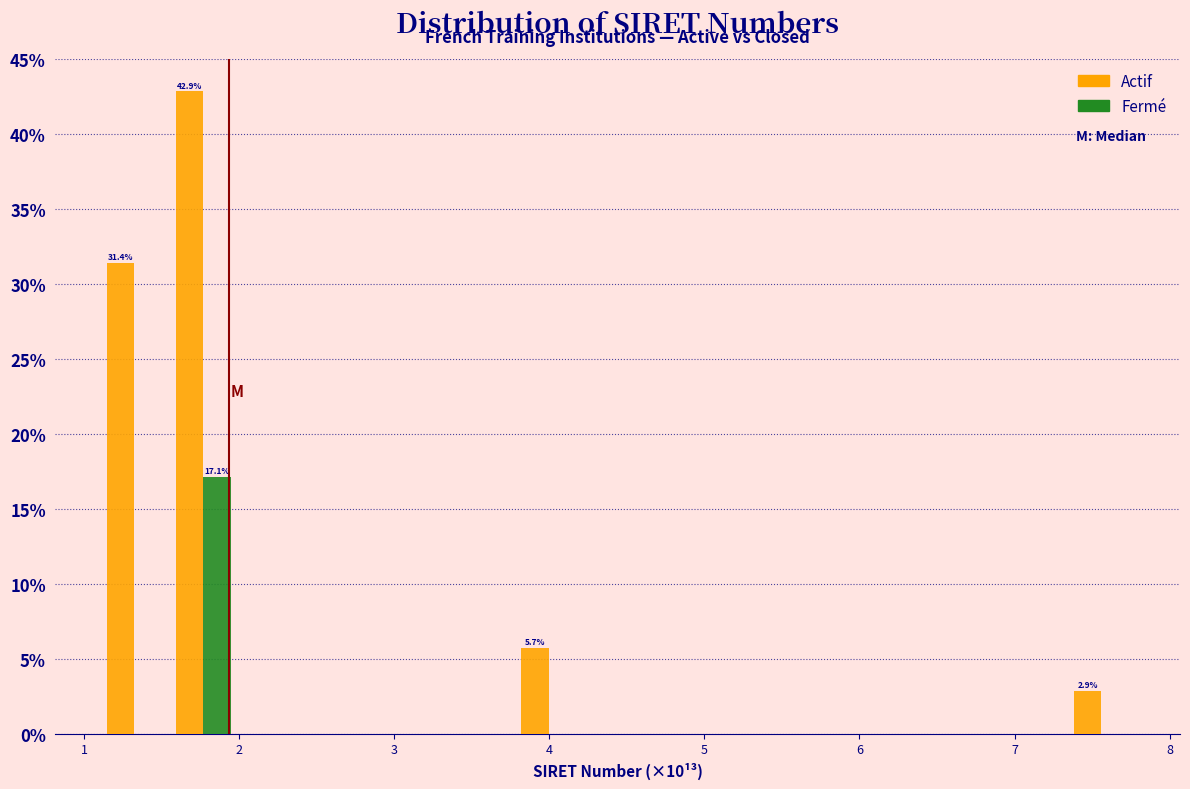

In the Actif series, which range on the x-axis has the tallest bar?

1.5 to 2.0